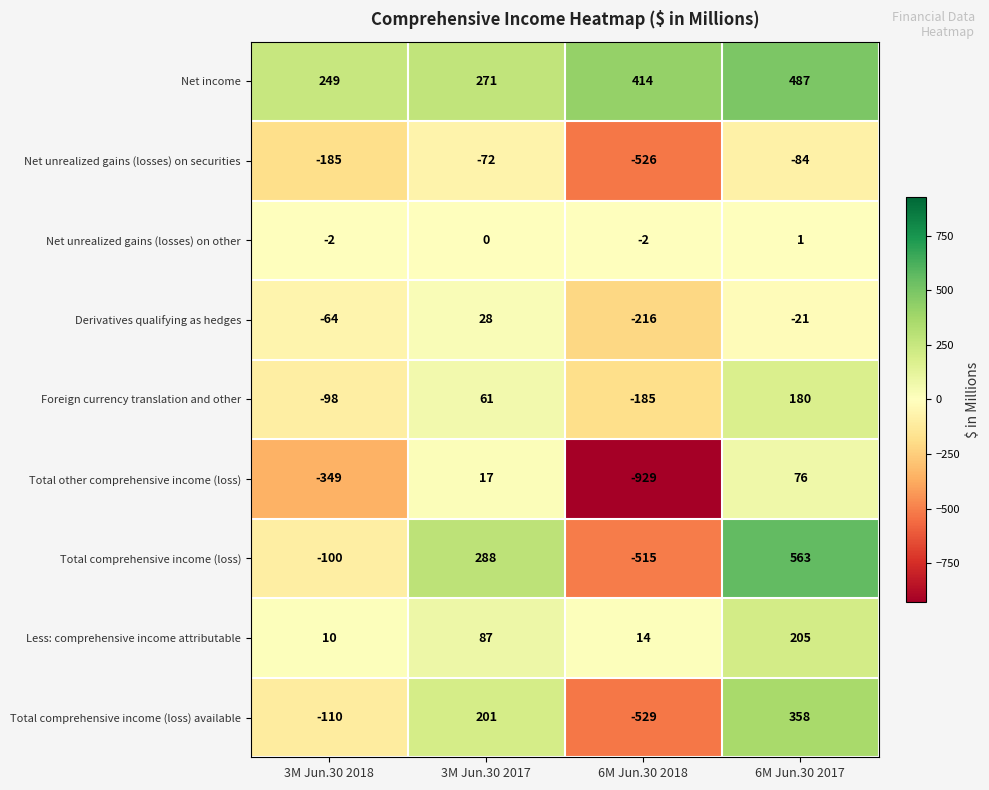

How many distinct data groups are displayed?

9